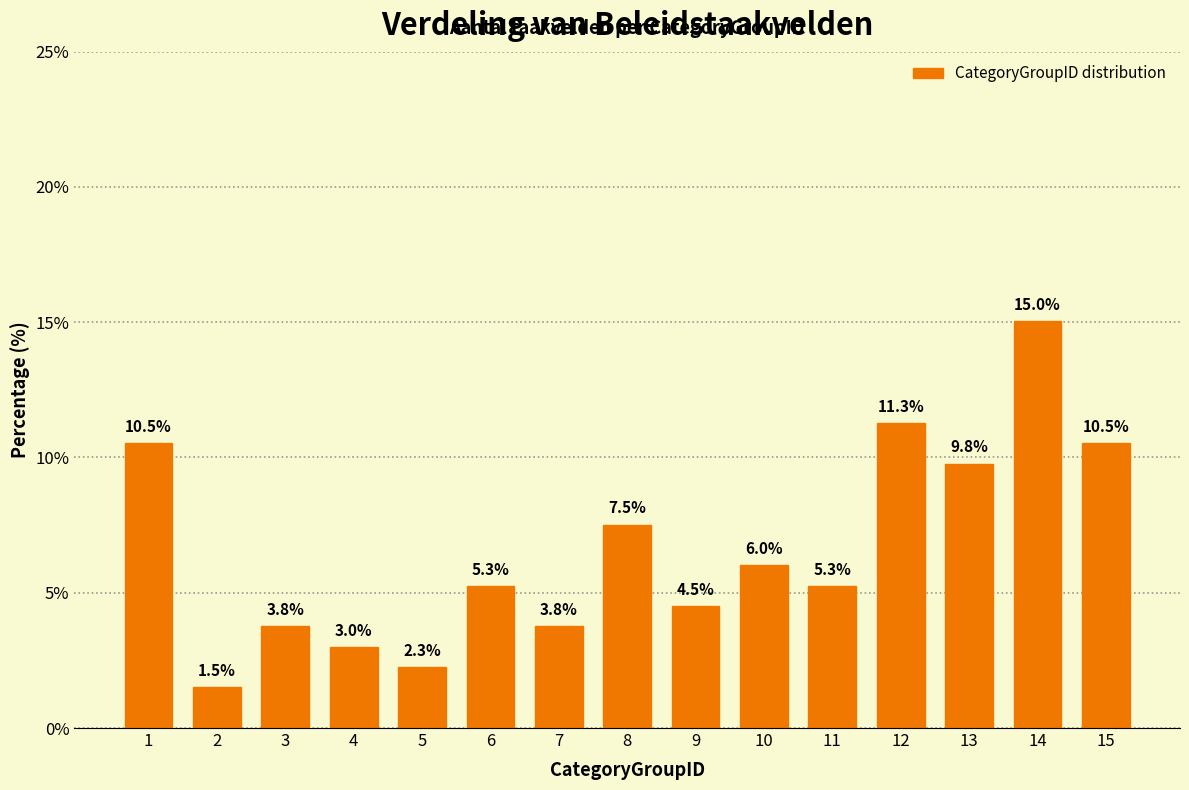

Reading right to left, list all the values displayed in this chart.

10.5	15.0	9.8	11.3	5.3	6.0	4.5	7.5	3.8	5.3	2.3	3.0	3.8	1.5	10.5